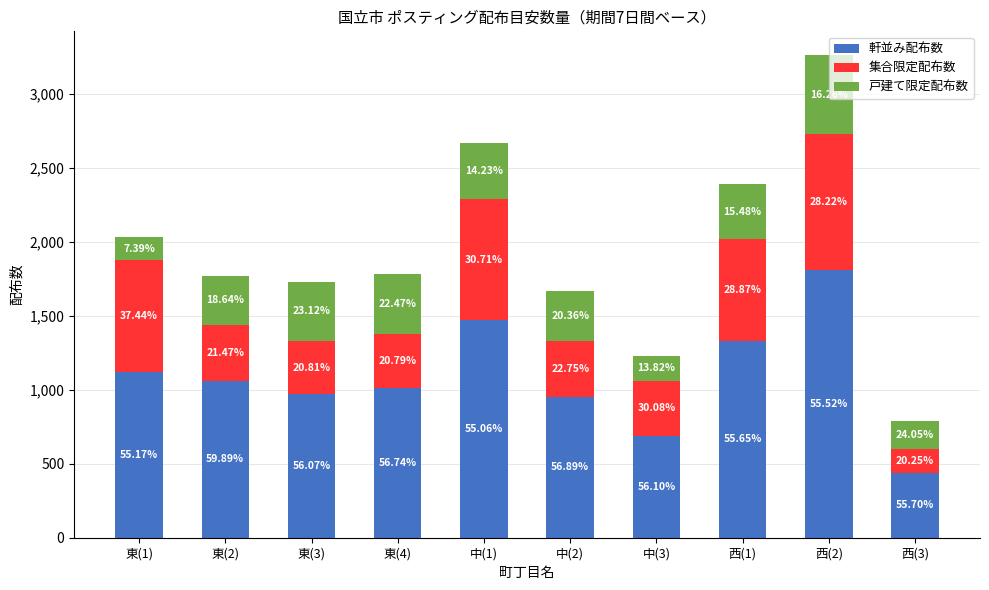

Does the chart contain stacked bars?

Yes